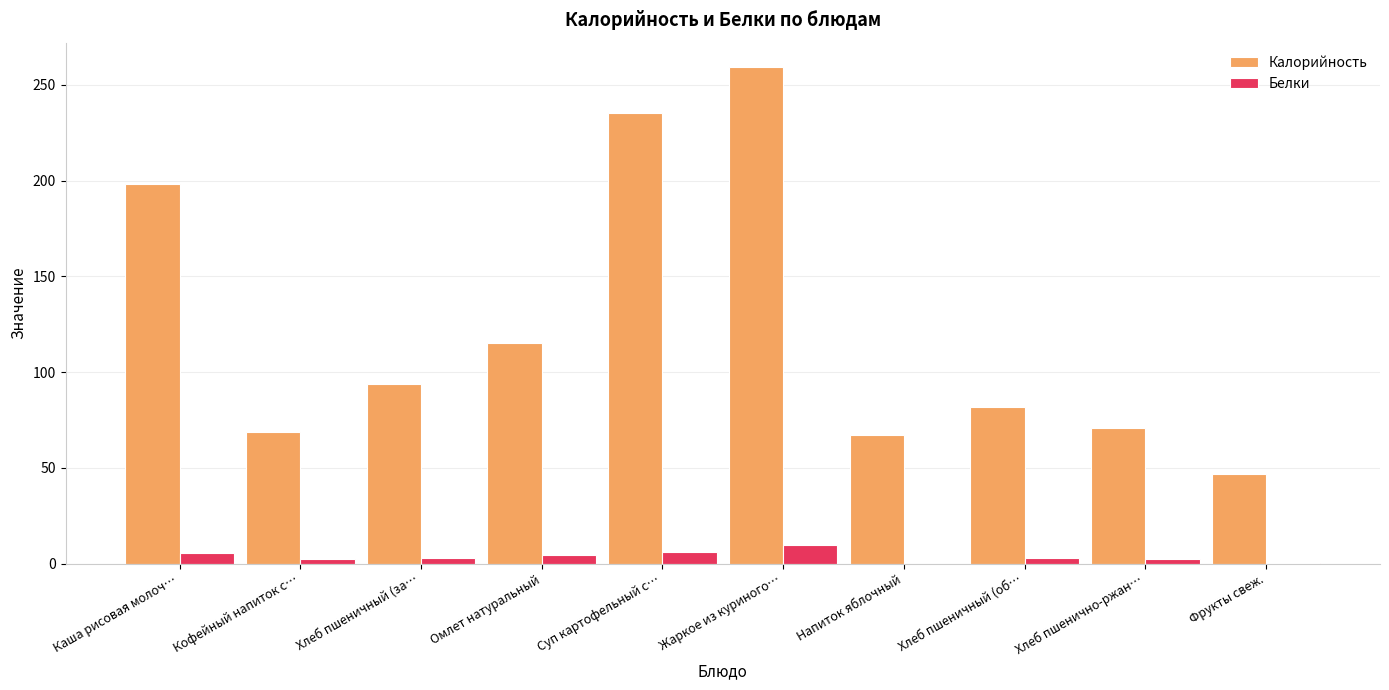

Are the bars horizontal?

No